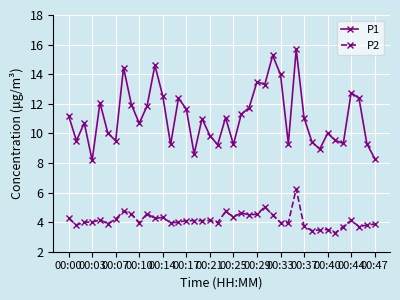

True or false: P2 has more than 2 interior local peaks.

True